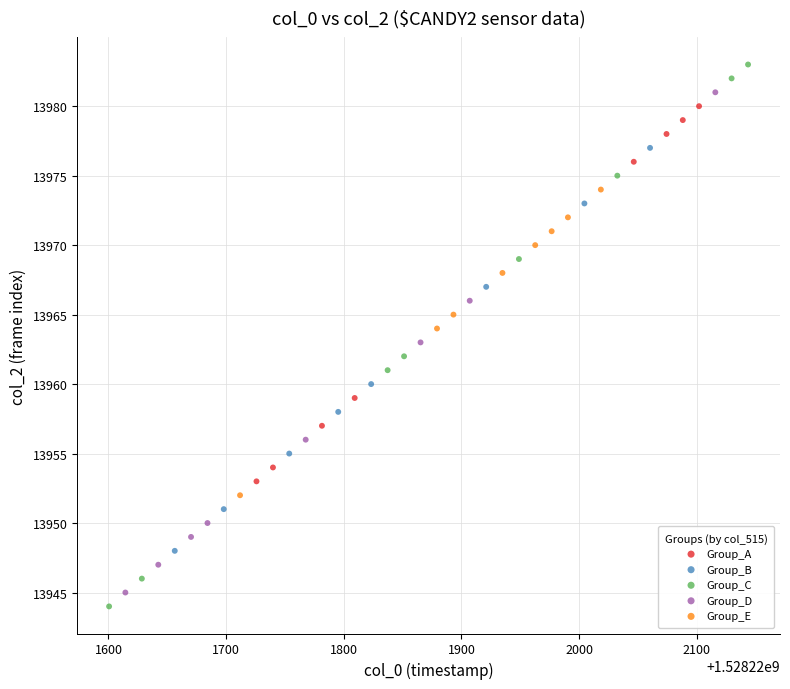

Which series contains the highest Y value?

Group_C